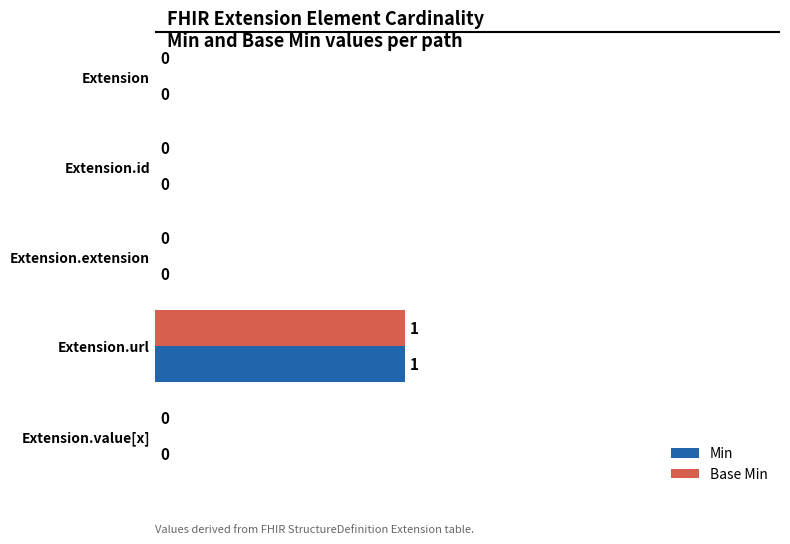

At which category is the sum across all series the highest?

Extension.url